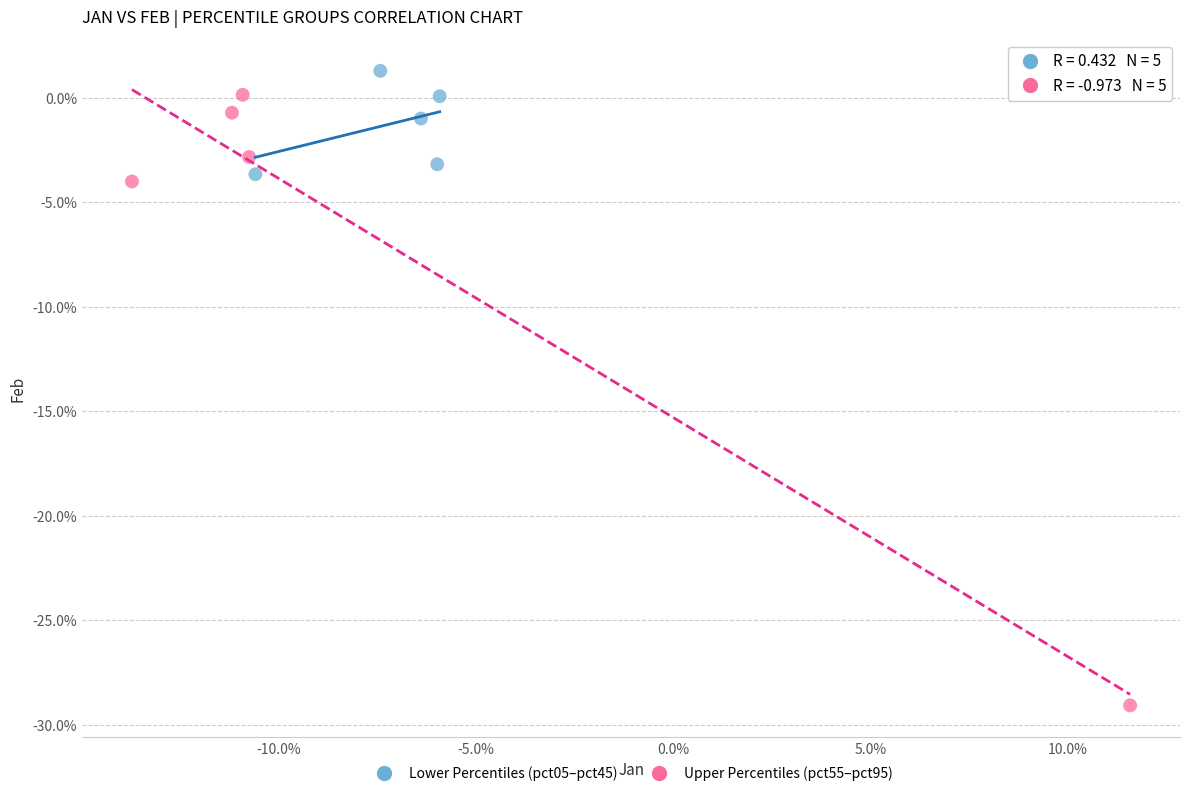

Which series reaches the minimum Y coordinate?

Upper Percentiles (pct55–pct95)